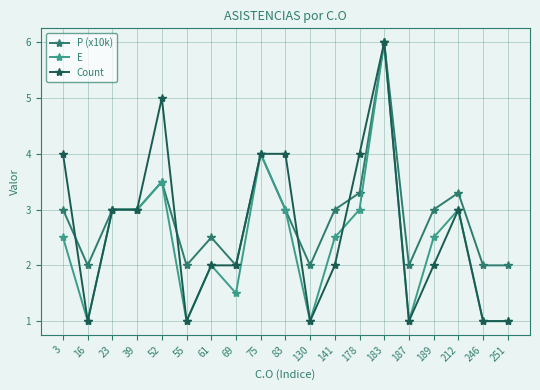

What is the sum of all Count values?

50.0